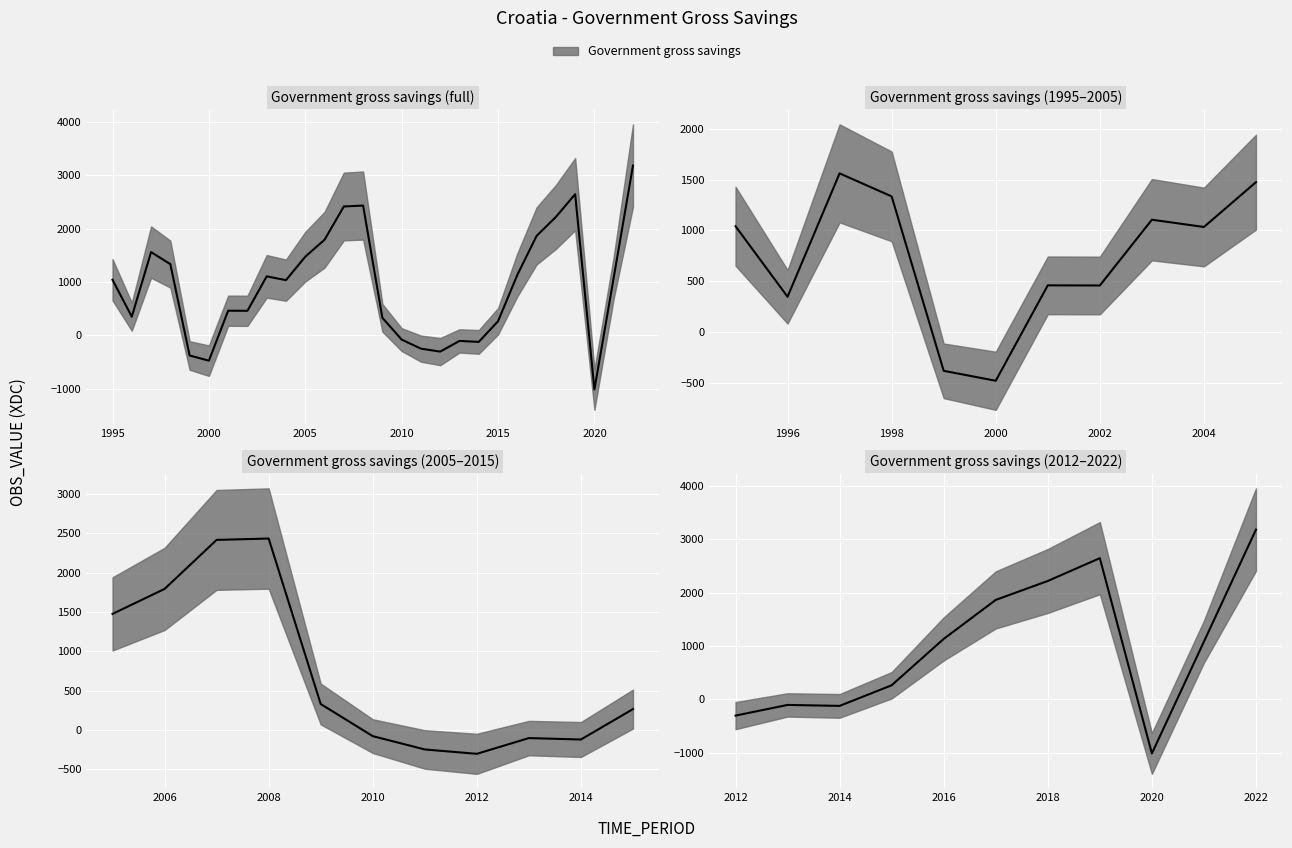

At which category does the chart reach its minimum across all series?

2020